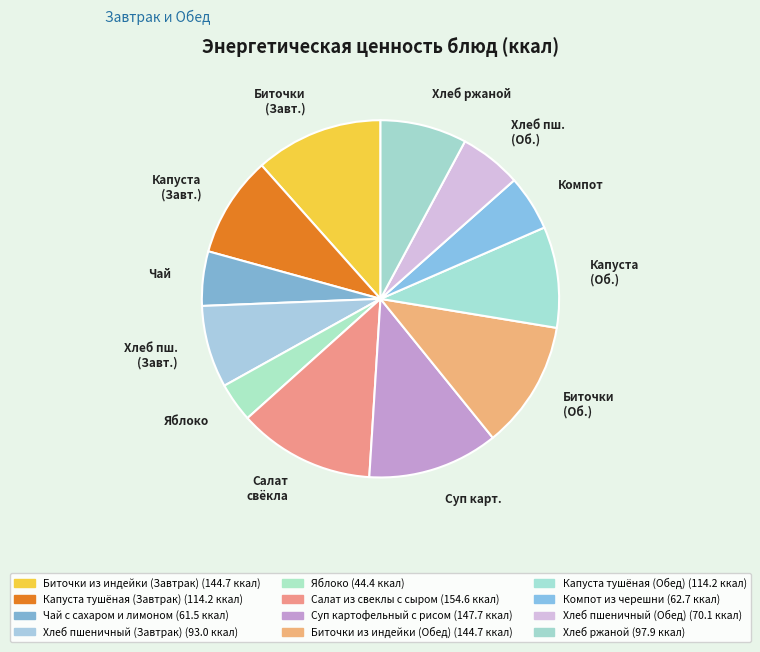

Is it true that Капуста (Об.) is 9% of the pie?

True